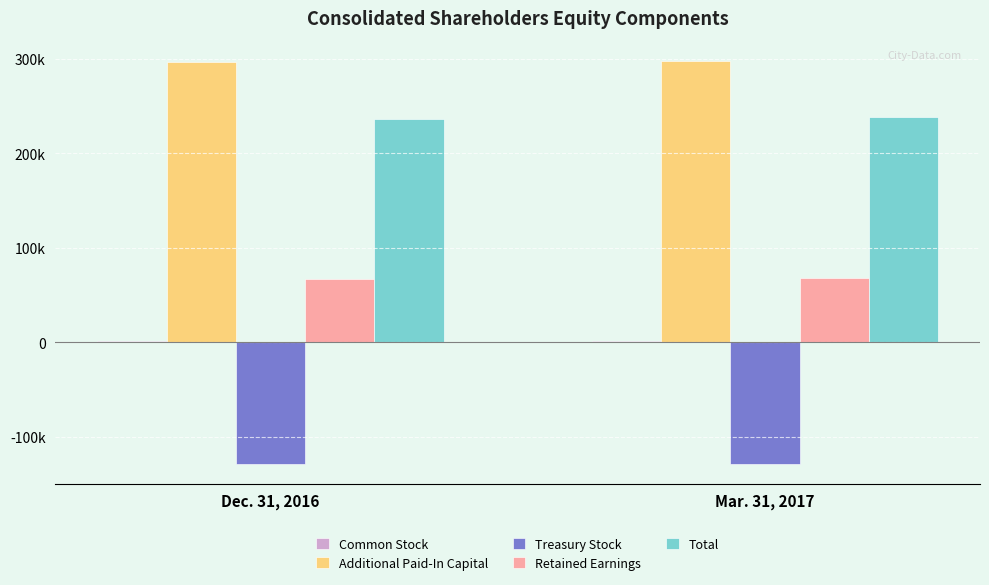

Does the chart contain stacked bars?

No